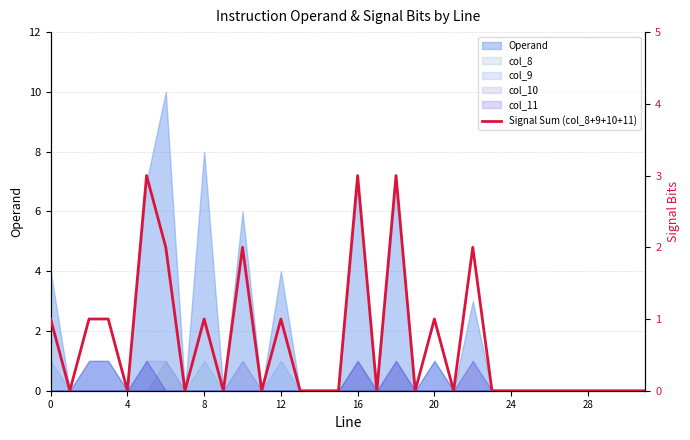

What is the change in value from 16 to 17?

-3